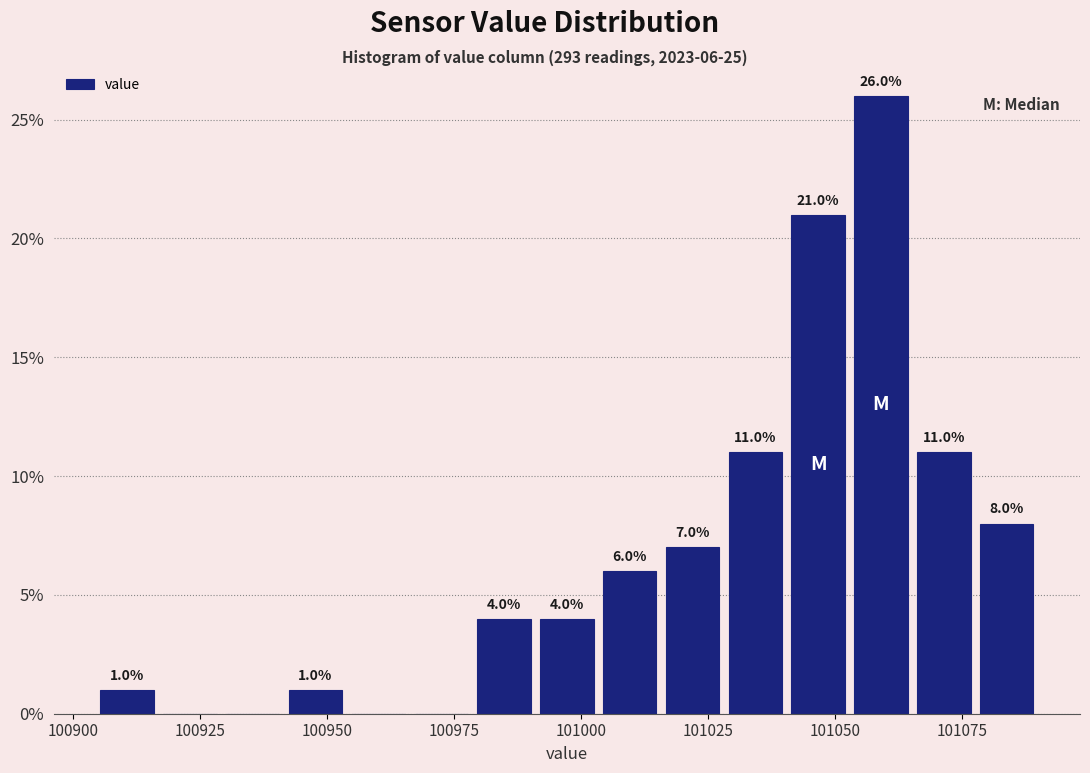

Read against the x-axis, roughly where is the centre of the tallest bar?

101060